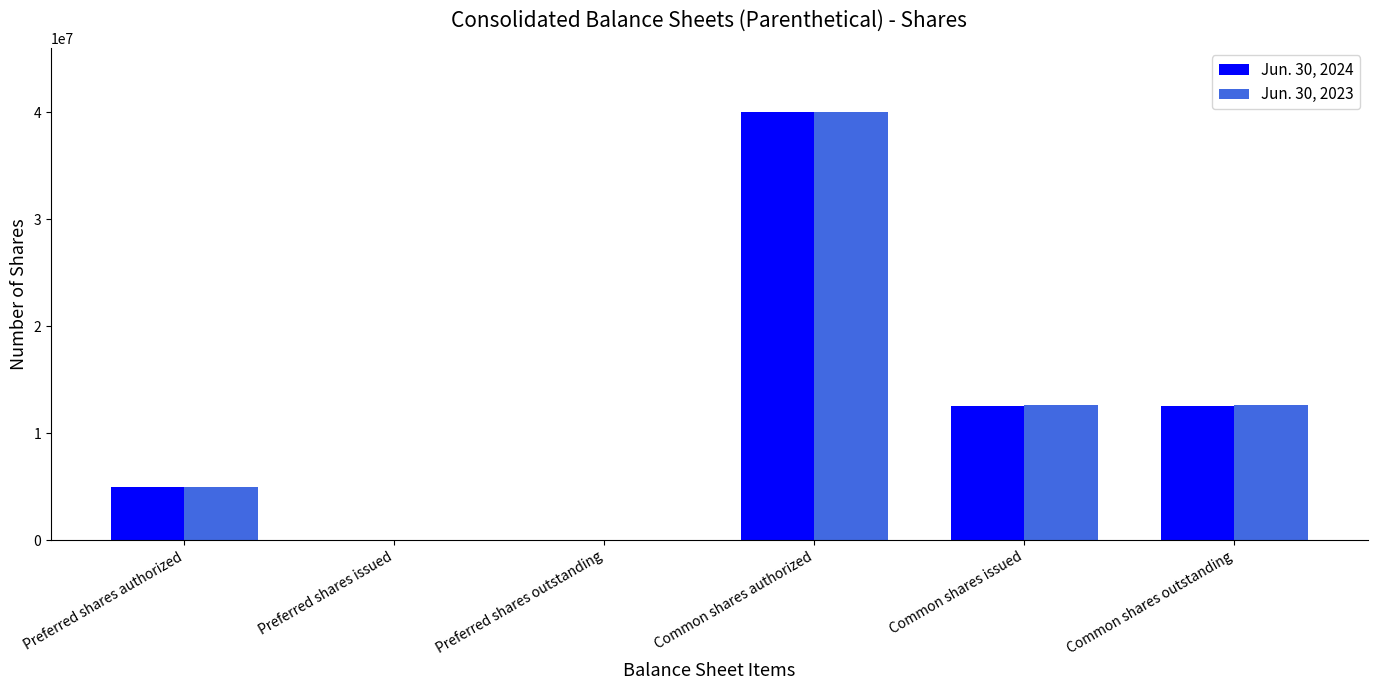

Reading right to left, transcribe all the data shown in this chart.

Jun. 30, 2024: Common shares outstanding=12510000	Common shares issued=12510000	Common shares authorized=40000000	Preferred shares outstanding=0	Preferred shares issued=0	Preferred shares authorized=5000000
Jun. 30, 2023: Common shares outstanding=12622000	Common shares issued=12622000	Common shares authorized=40000000	Preferred shares outstanding=0	Preferred shares issued=0	Preferred shares authorized=5000000